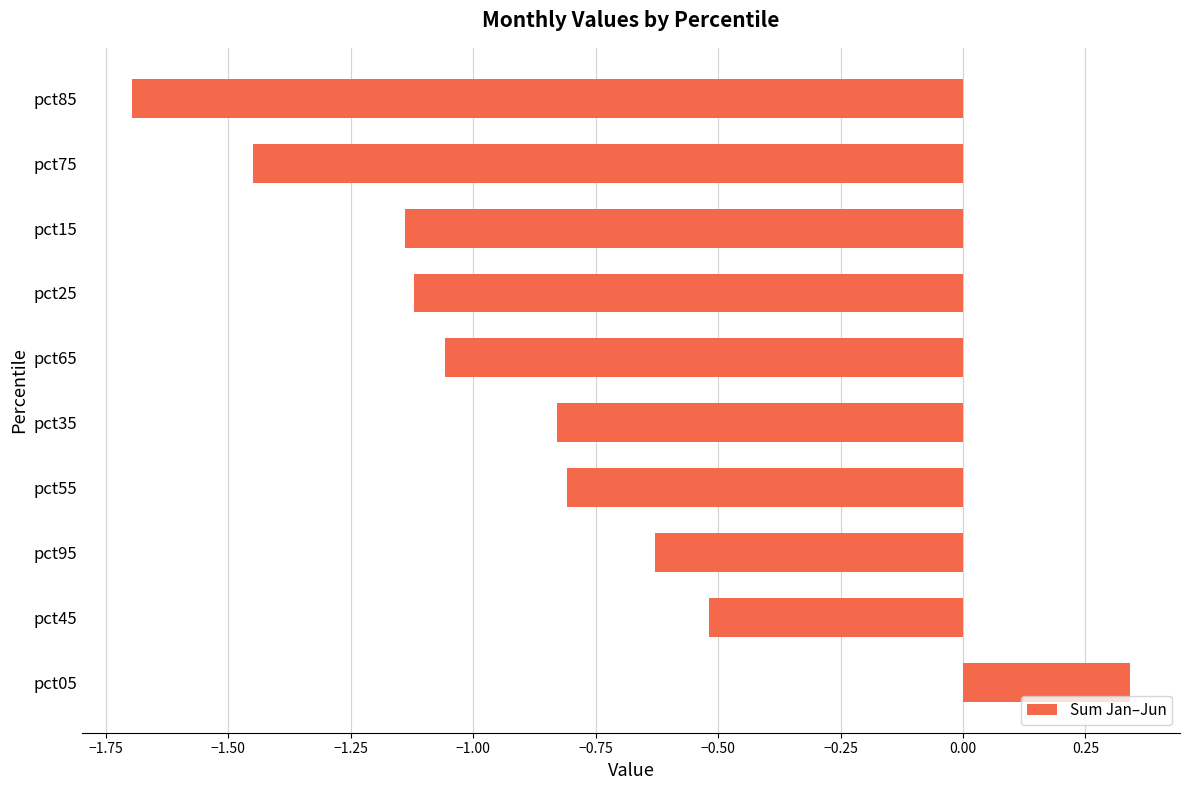

How many values are below zero?

9